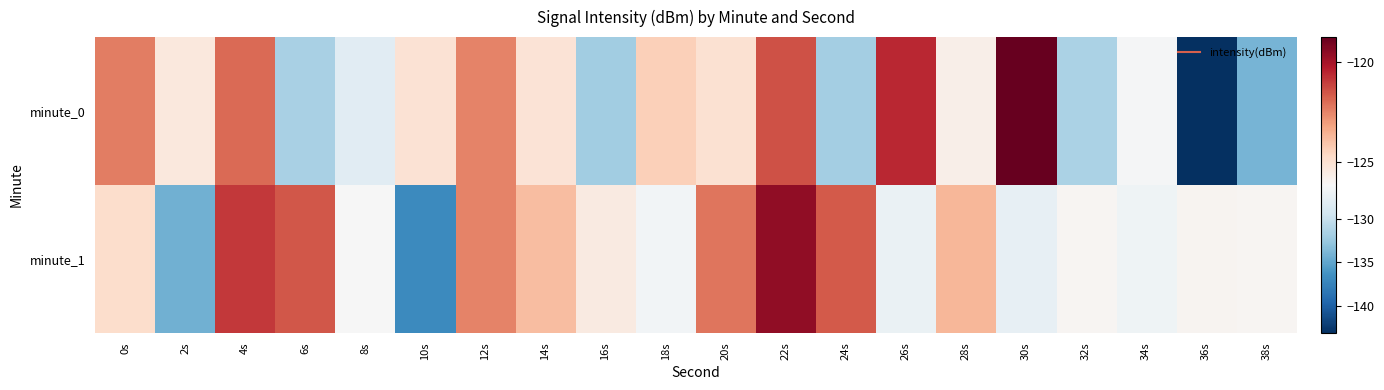

Which series has the largest range (max minus min)?

minute_0